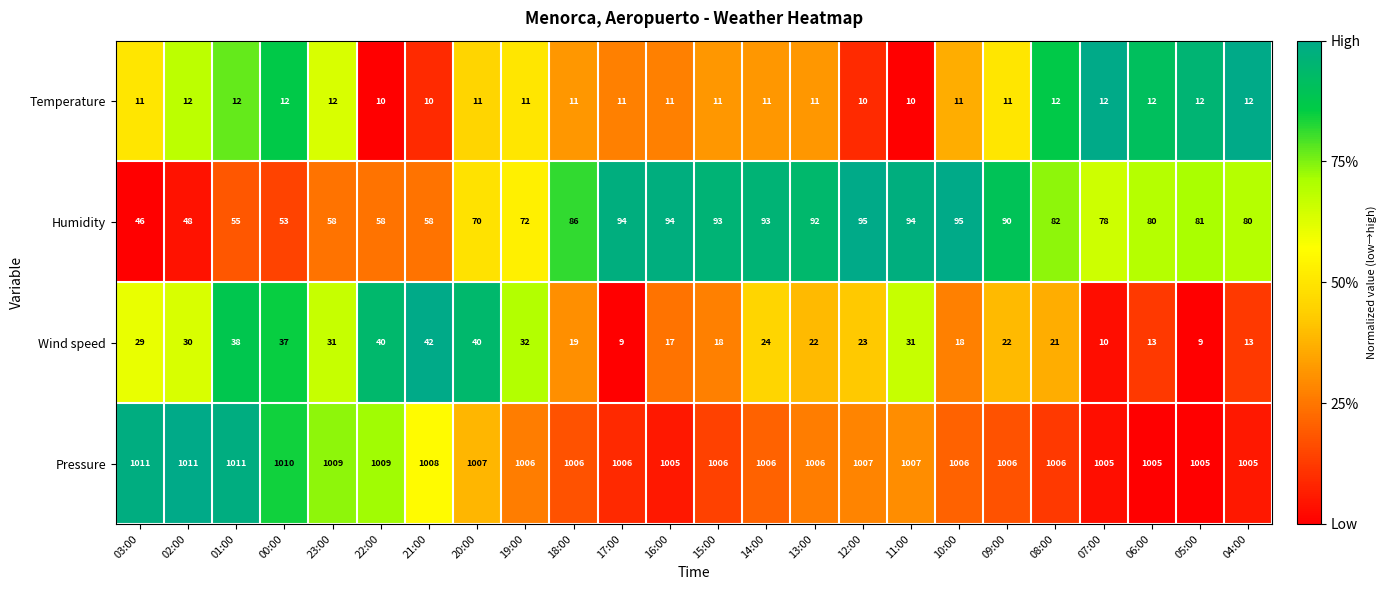

Where does the Humidity series first go above 81?

18:00